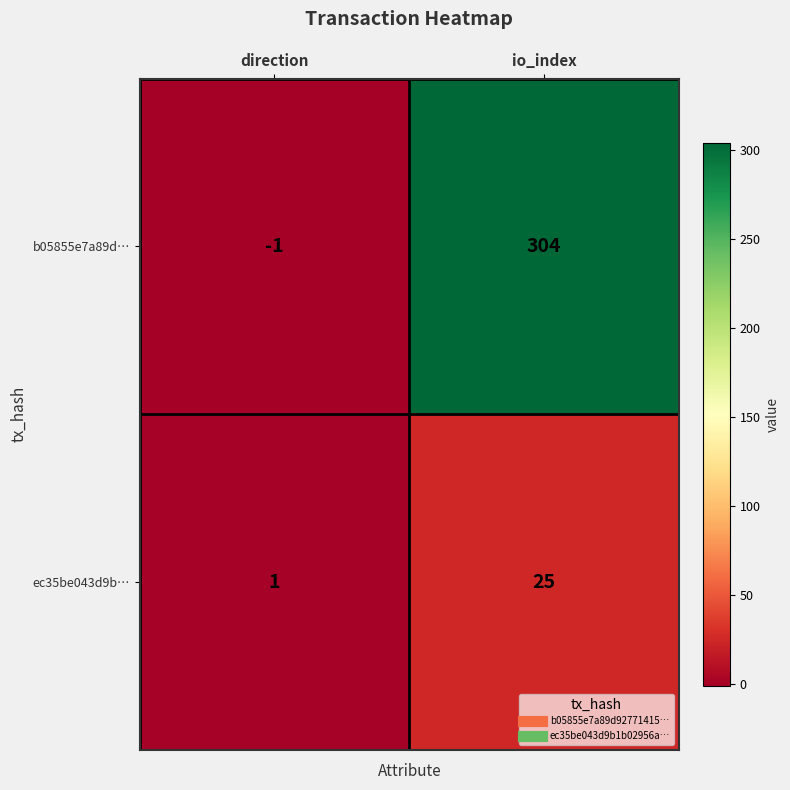

Rank the series by their average value, from highest to lowest.

b05855e7a89d…, ec35be043d9b…